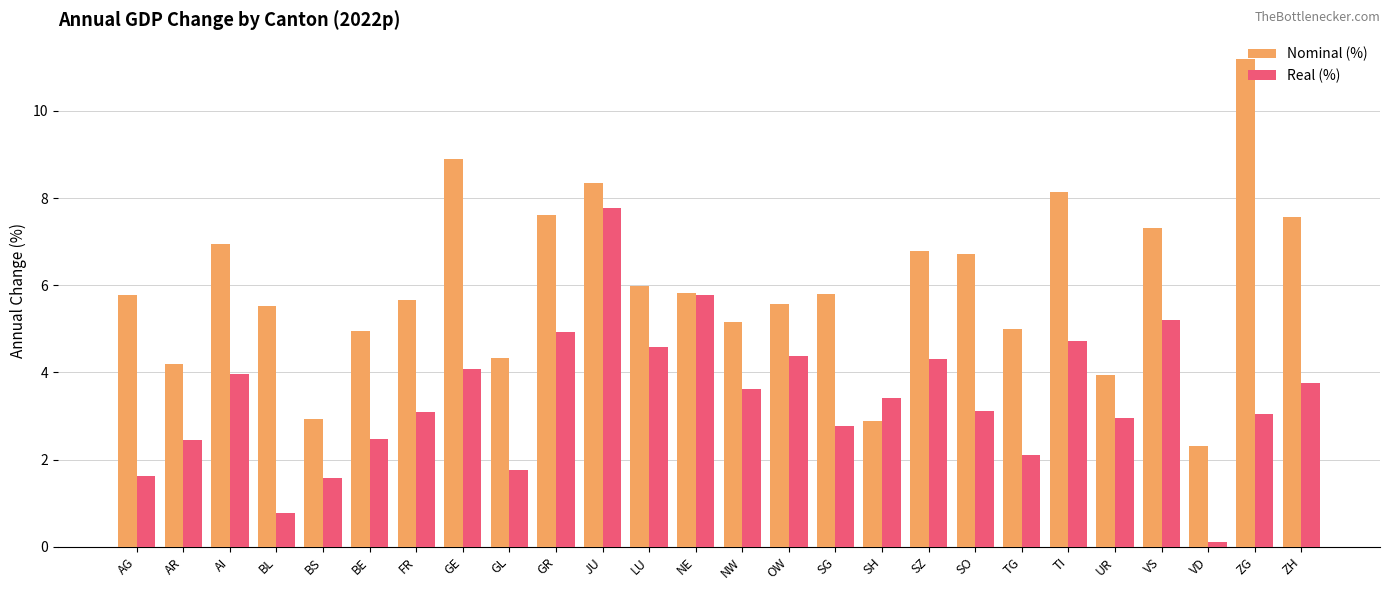

How many bars are there in each group?

2